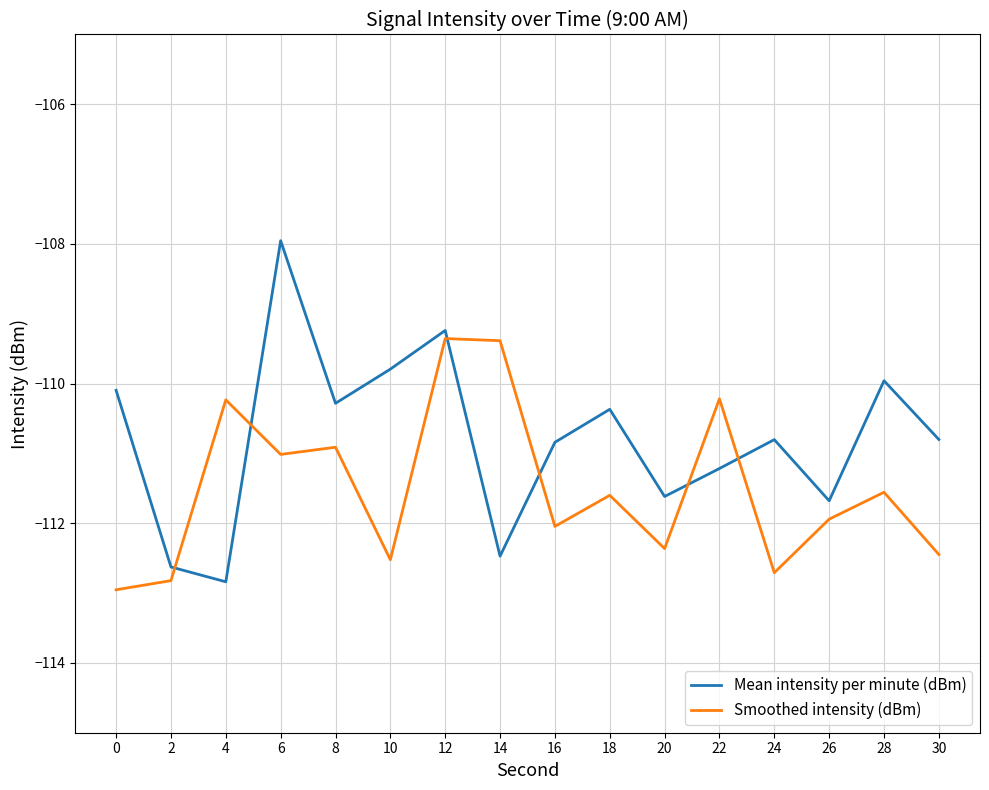

Which series has the largest range (max minus min)?

Mean intensity per minute (dBm)